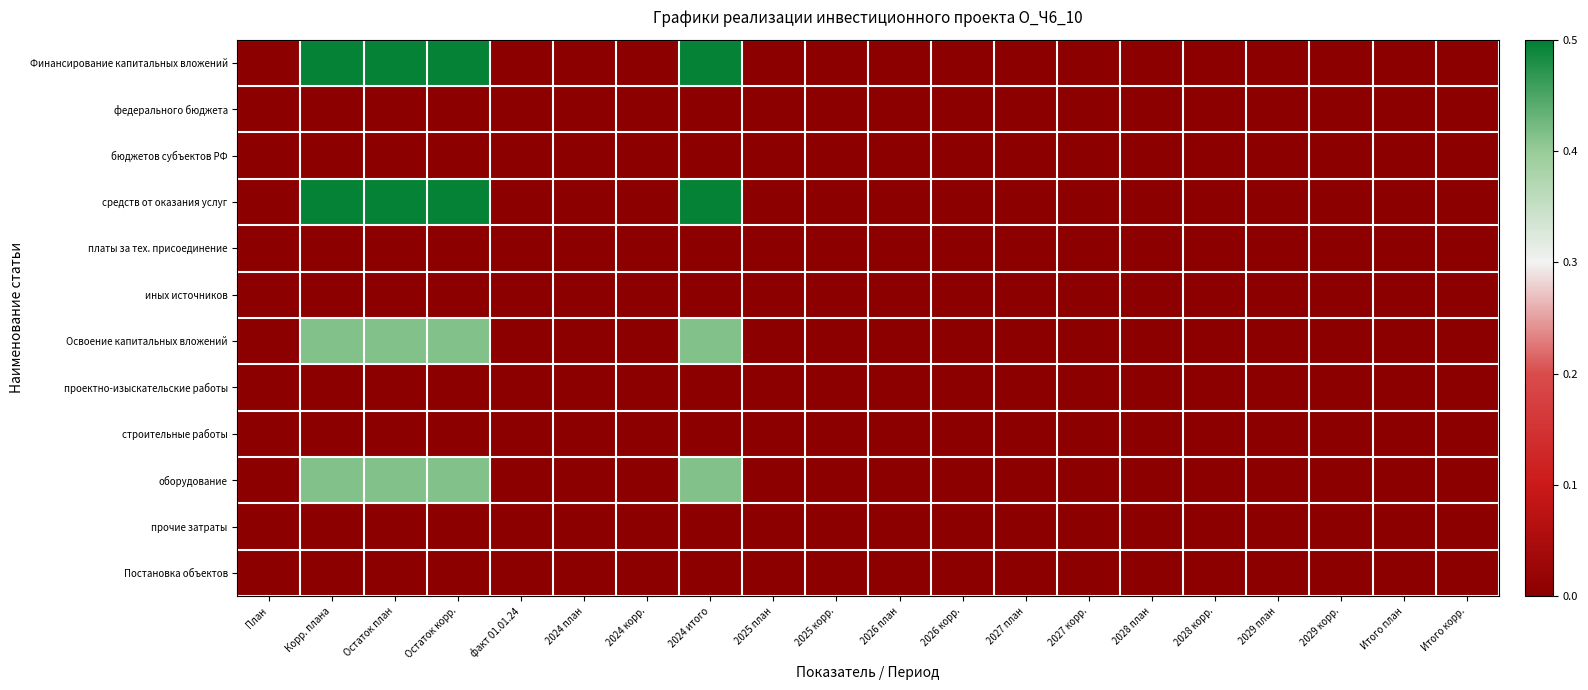

Rank the series by their maximum value, from lowest to highest.

федерального бюджета, бюджетов субъектов РФ, платы за тех. присоединение, иных источников, проектно-изыскательские работы, строительные работы, прочие затраты, Постановка объектов, Освоение капитальных вложений, оборудование, Финансирование капитальных вложений, средств от оказания услуг